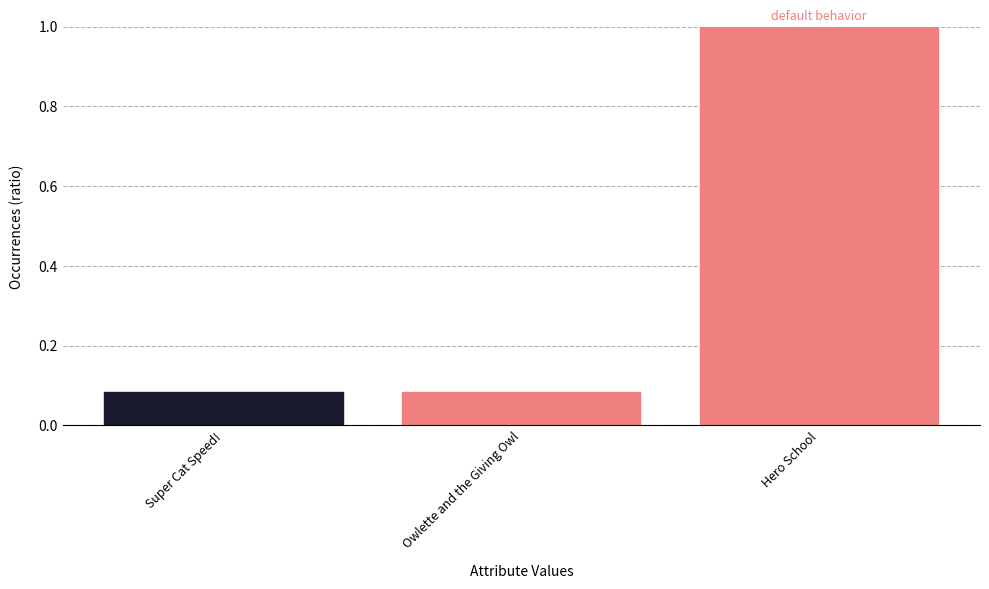

The value at Hero School is 0.3. True or false?

False